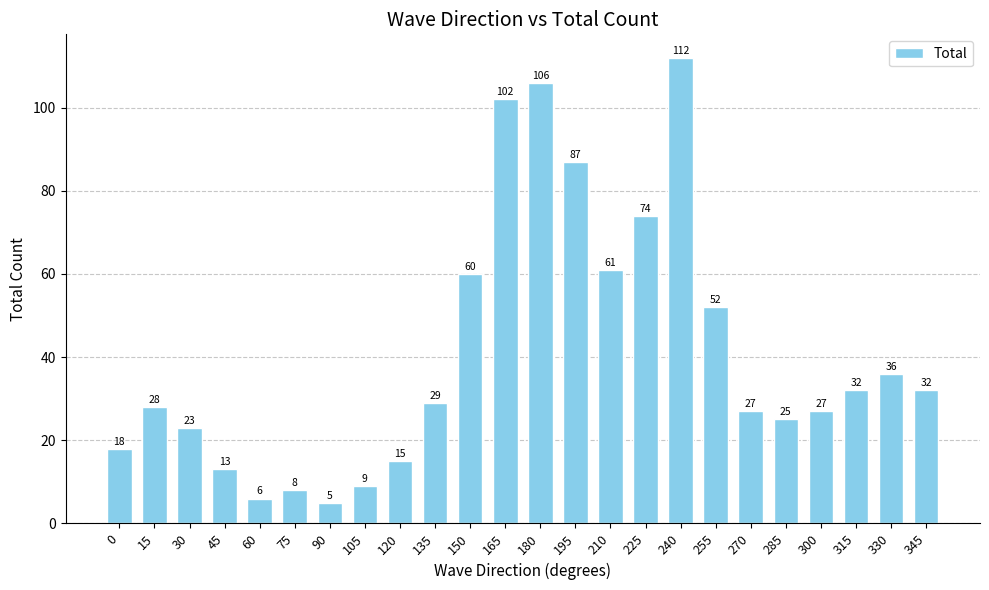

Count the number of data series in this chart.

1